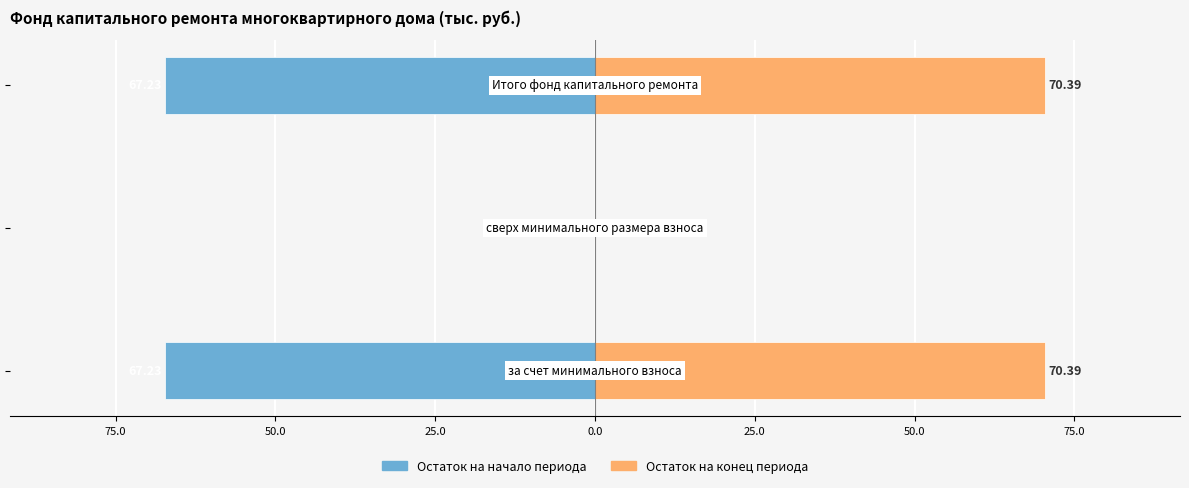

What is the sum of all Остаток на конец периода values?

140.8